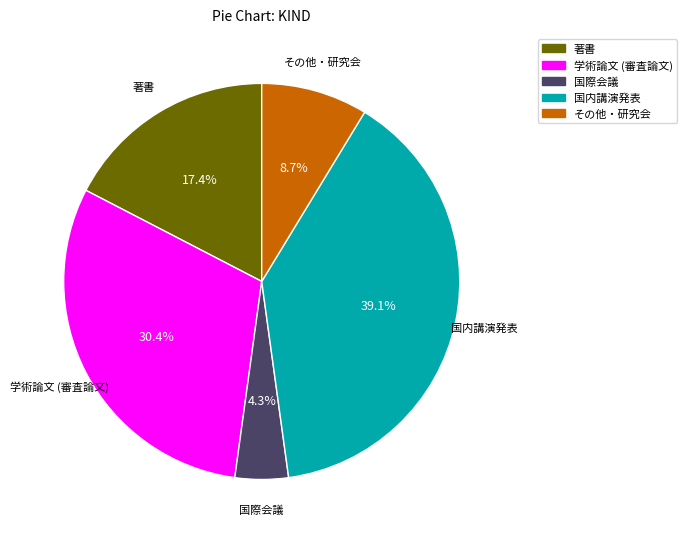

What percentage do 国内講演発表 and その他・研究会 together represent?

47.8%